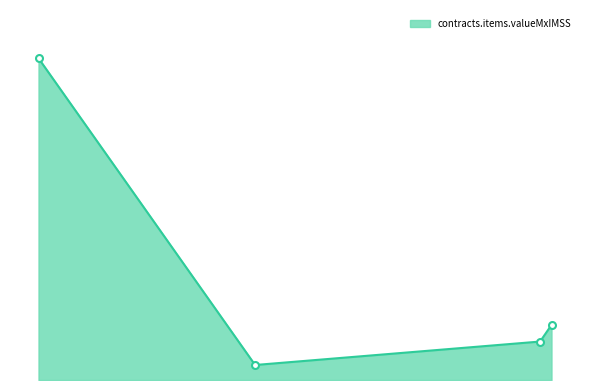

What is the value of the 3rd point from the left?

815074.0